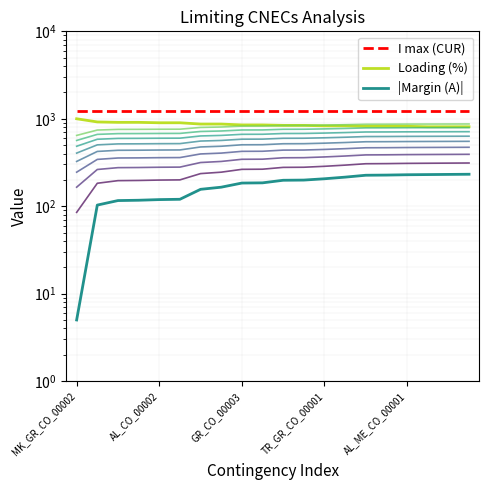

True or false: I max (CUR) has a value of 1240 at MK_GR_CO_00002.

True